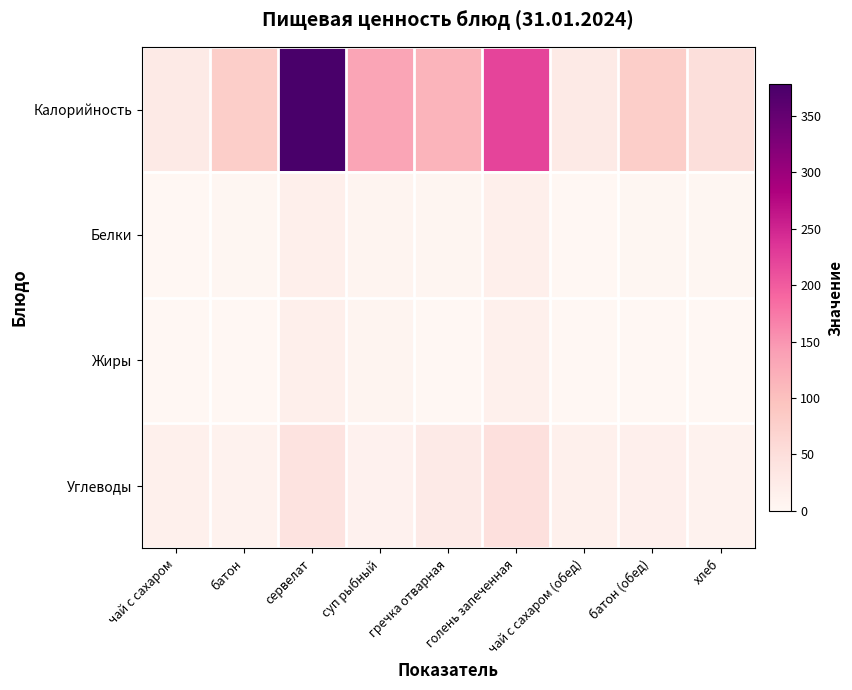

Reading right to left, what are all the values shown in this chart?

Калорийность: хлеб=50	батон (обед)=79	чай с сахаром (обед)=28	голень запеченная=221	гречка отварная=116	суп рыбный=134	сервелат=378	батон=79	чай с сахаром=28
Белки: хлеб=2	батон (обед)=2	чай с сахаром (обед)=0	голень запеченная=17	гречка отварная=3	суп рыбный=7	сервелат=17	батон=2	чай с сахаром=0
Жиры: хлеб=0	батон (обед)=0	чай с сахаром (обед)=0	голень запеченная=14	гречка отварная=0	суп рыбный=7	сервелат=17	батон=0	чай с сахаром=0
Углеводы: хлеб=10	батон (обед)=15	чай с сахаром (обед)=14	голень запеченная=46	гречка отварная=26	суп рыбный=11	сервелат=41	батон=10	чай с сахаром=14